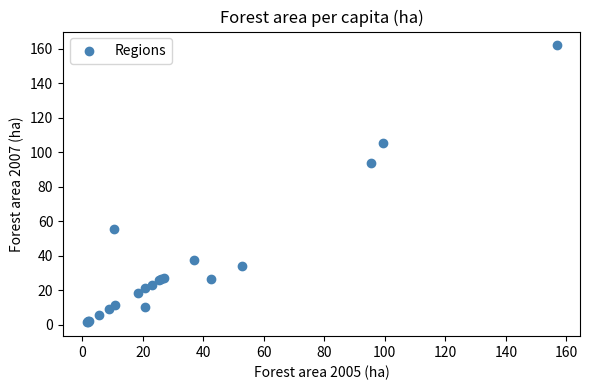

What Y value in the scatter plot is closest to 81?

93.8